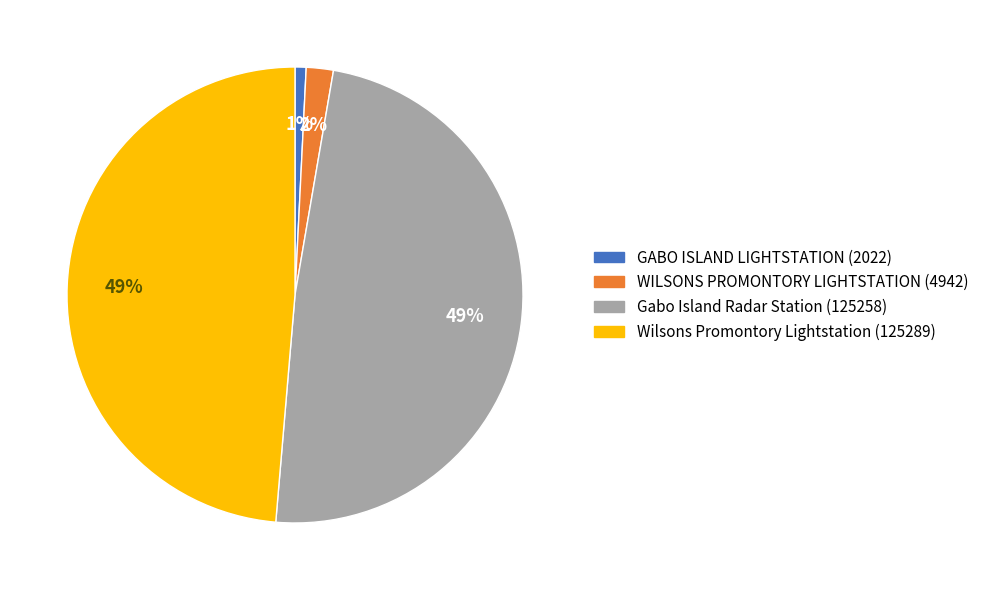

True or false: GABO ISLAND LIGHTSTATION accounts for 1% of the total.

True